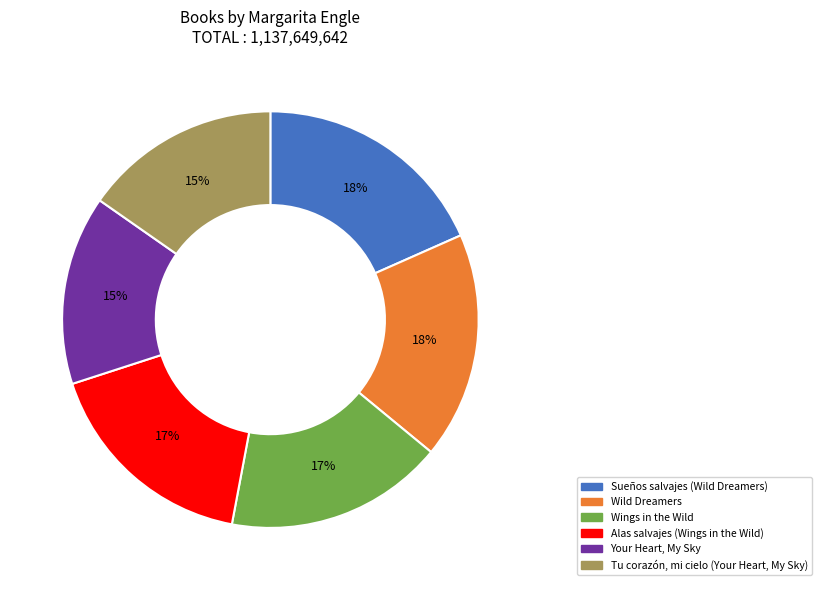

To the nearest percent, what percentage of the pie is Wild Dreamers?

18%